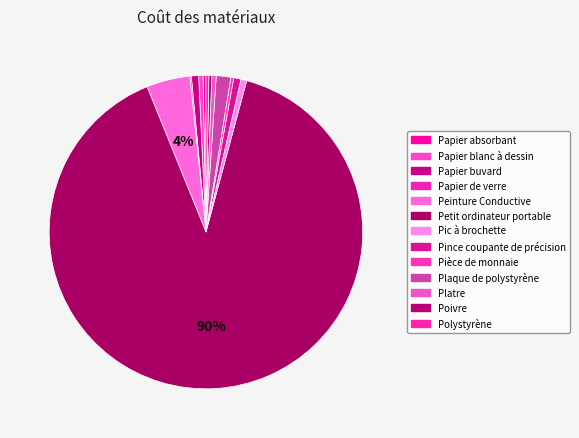

Rank the categories by value from highest to lowest.

Petit ordinateur portable, Peinture Conductive, Plaque de polystyrène, Papier buvard, Pince coupante de précision, Pic à brochette, Papier blanc à dessin, Platre, Papier absorbant, Pièce de monnaie, Poivre, Polystyrène, Papier de verre